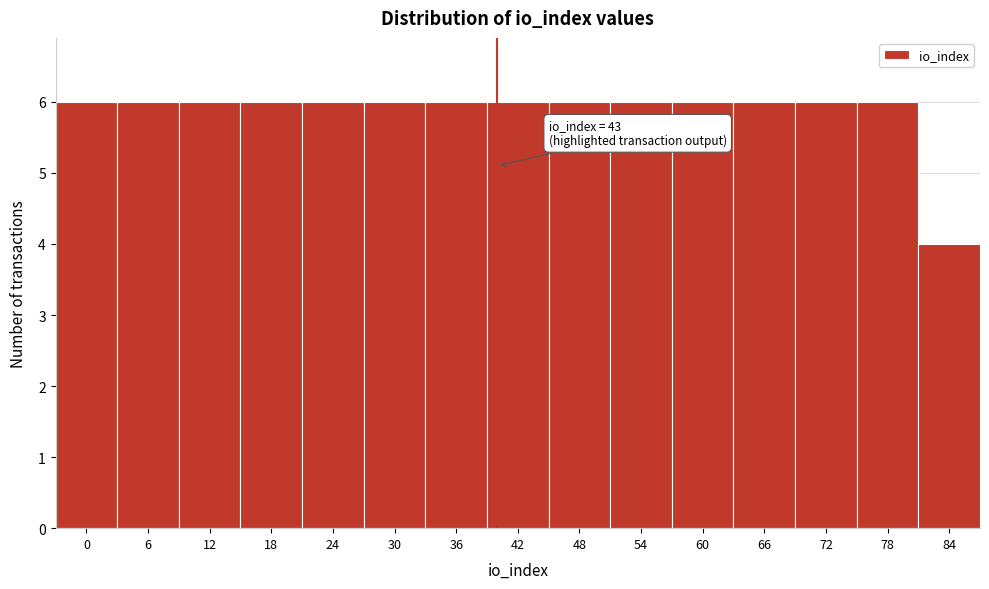

Reading left to right, list all the values displayed in this chart.

6	6	6	6	6	6	6	6	6	6	6	6	6	6	4